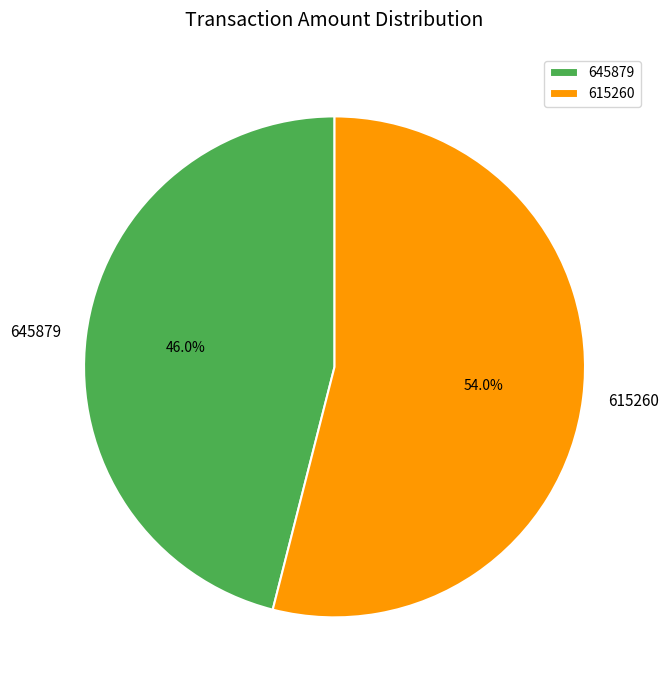

Which category accounts for the majority?

615260